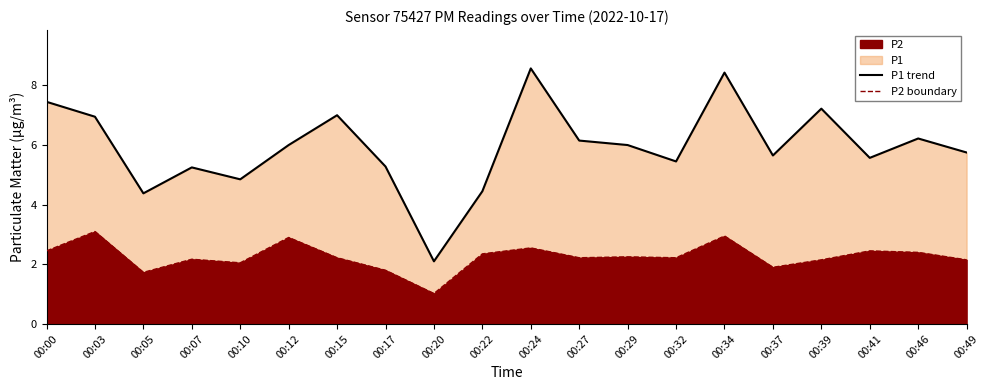

At how many categories does at least one series exceed 4?

19